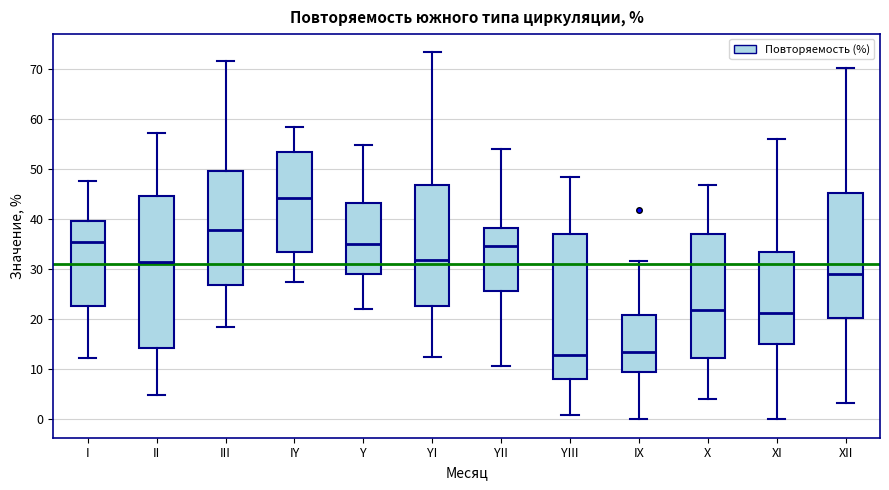

Reading left to right, read every box against the y-axis: the position of its median line, the range the box covers, and the ends of its whiskers. The values are not printed on the chart, so give them approximately, as read against the axis.

I: median 36, box 23 to 40, whiskers 12 to 48
II: median 32, box 14 to 45, whiskers 5 to 57
III: median 38, box 27 to 50, whiskers 19 to 72
IY: median 44, box 33 to 53, whiskers 28 to 58
Y: median 35, box 29 to 43, whiskers 22 to 55
YI: median 32, box 23 to 47, whiskers 13 to 73
YII: median 35, box 26 to 38, whiskers 11 to 54
YIII: median 13, box 8 to 37, whiskers 1 to 48
IX: median 13, box 9 to 21, whiskers 0 to 32
X: median 22, box 12 to 37, whiskers 4 to 47
XI: median 21, box 15 to 33, whiskers 0 to 56
XII: median 29, box 20 to 45, whiskers 3 to 70